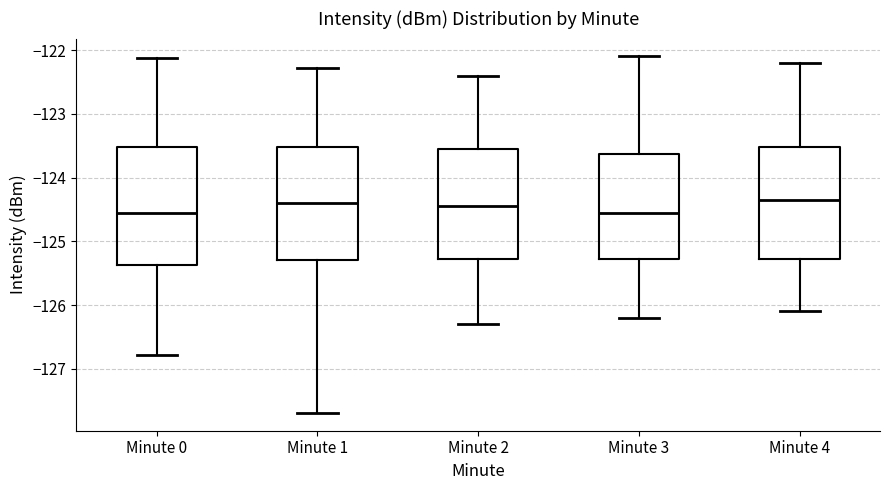

Reading left to right, transcribe this box plot: for each box, give where its median line is, the range the box spans, and where its two whiskers end, as read against the y-axis. The values are not printed on the chart, so give them approximately, as read against the axis.

Minute 0: median -124.6, box -125.4 to -123.5, whiskers -126.8 to -122.1
Minute 1: median -124.4, box -125.3 to -123.5, whiskers -127.7 to -122.3
Minute 2: median -124.4, box -125.3 to -123.5, whiskers -126.3 to -122.4
Minute 3: median -124.5, box -125.3 to -123.6, whiskers -126.2 to -122.1
Minute 4: median -124.3, box -125.3 to -123.5, whiskers -126.1 to -122.2